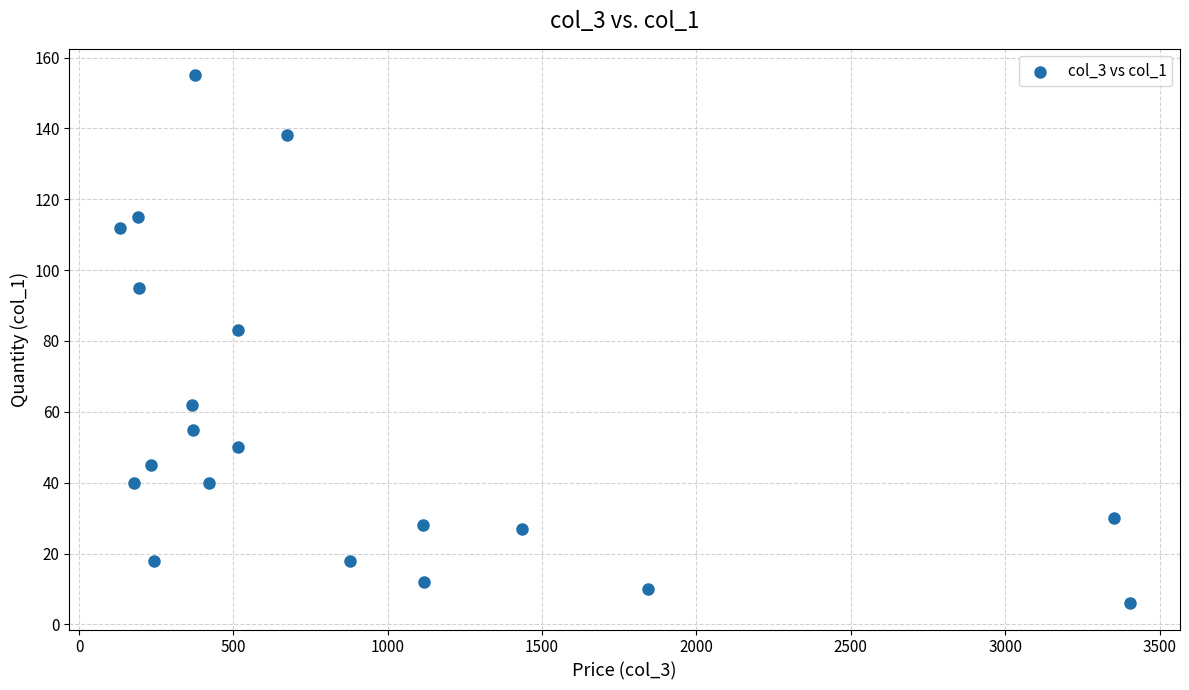

What Y value in the scatter plot is closest to 80?

83